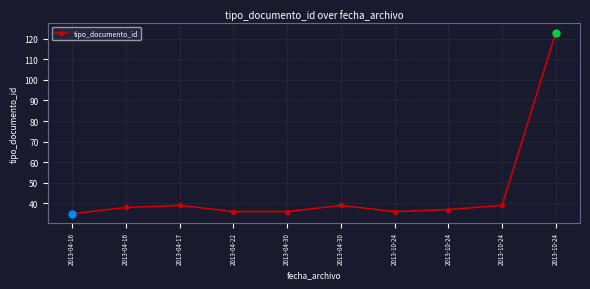

What is the minimum value shown in the chart?

35